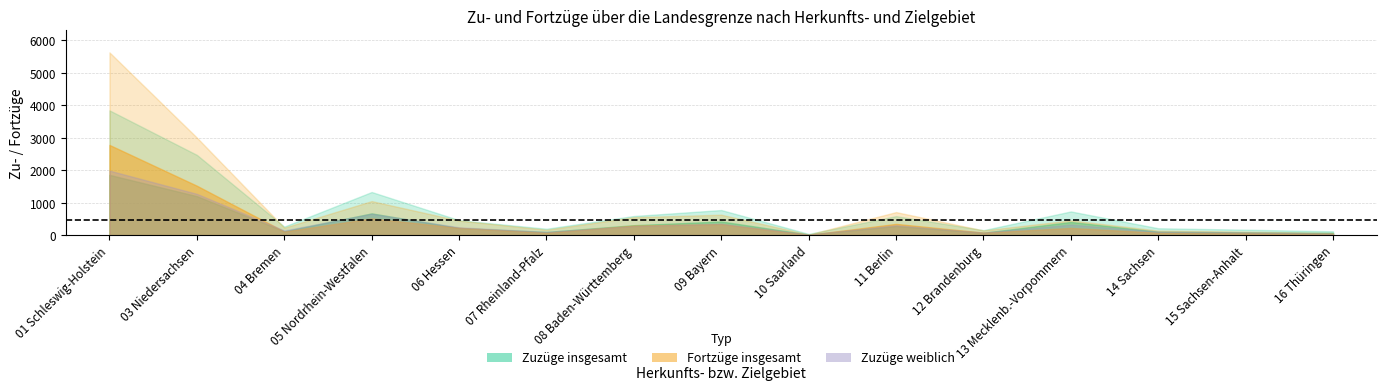

In Fortzüge männlich, how many points are lower than both neighbors (excluding endpoints)?

4